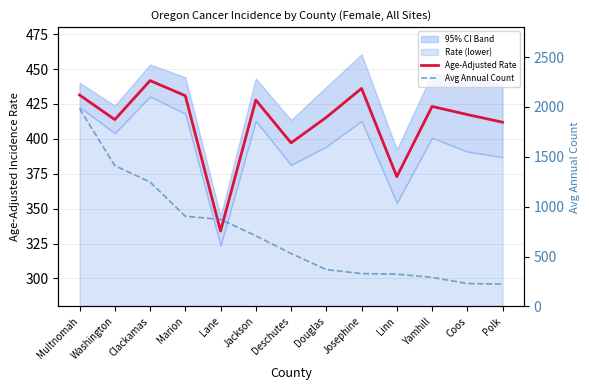

What is the difference between the maximum and minimum values in the Avg Annual Count series?

1760.0